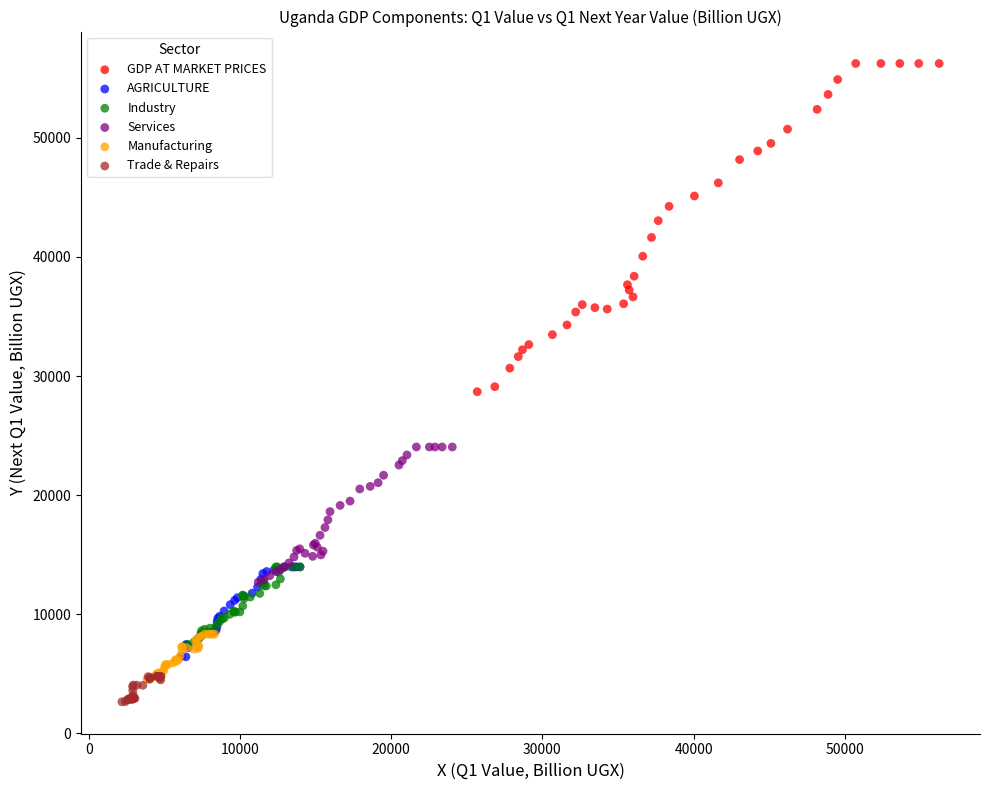

Which series has the largest Y range (max minus min)?

GDP AT MARKET PRICES